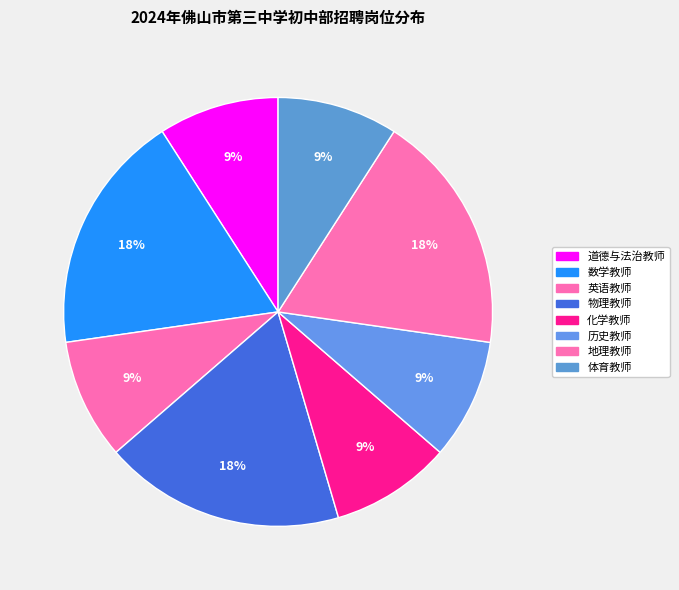

To the nearest percent, what is the average slice percentage?

13%